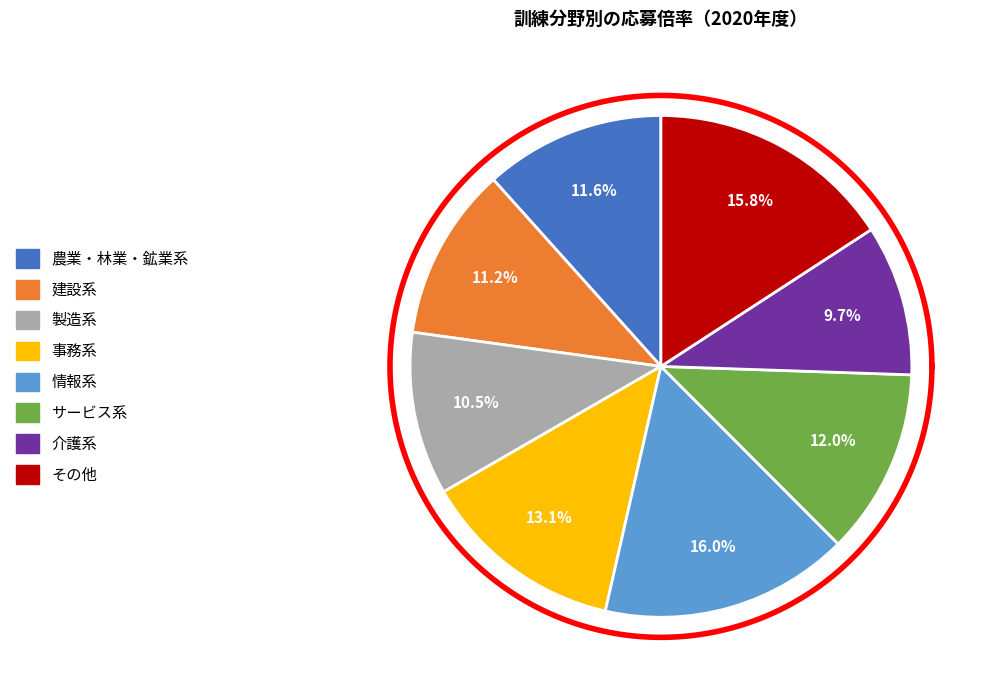

Combined, do その他 and 事務系 account for over 50%?

No